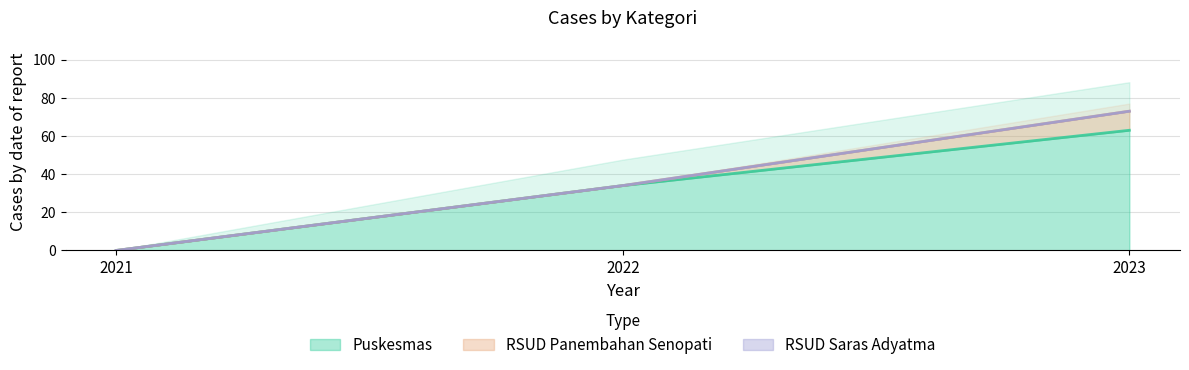

At which category does the chart reach its peak across all series?

2023